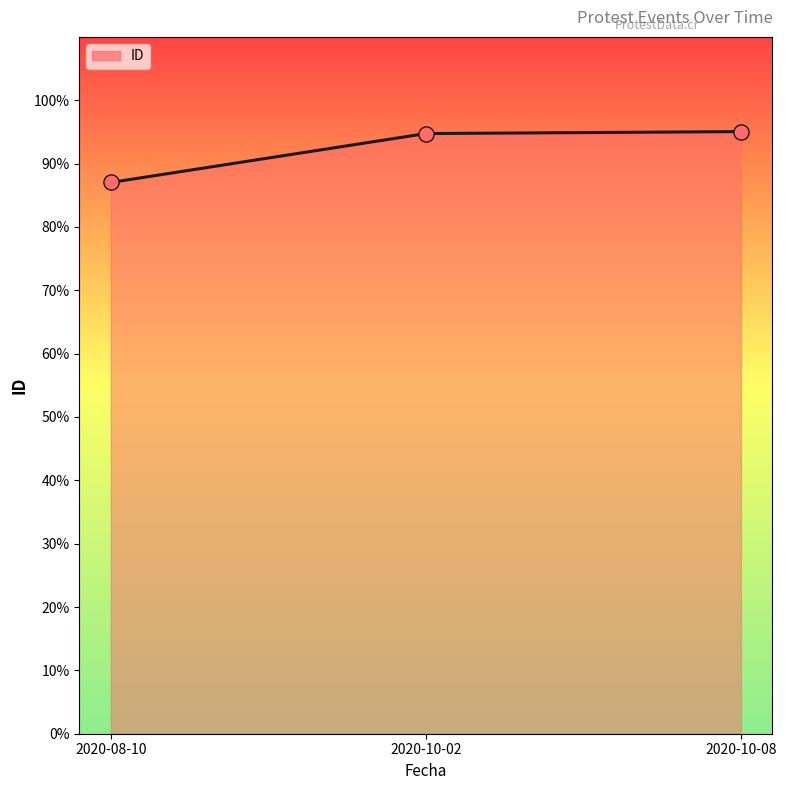

Between 2020-10-02 and 2020-08-10, which is larger?

2020-10-02